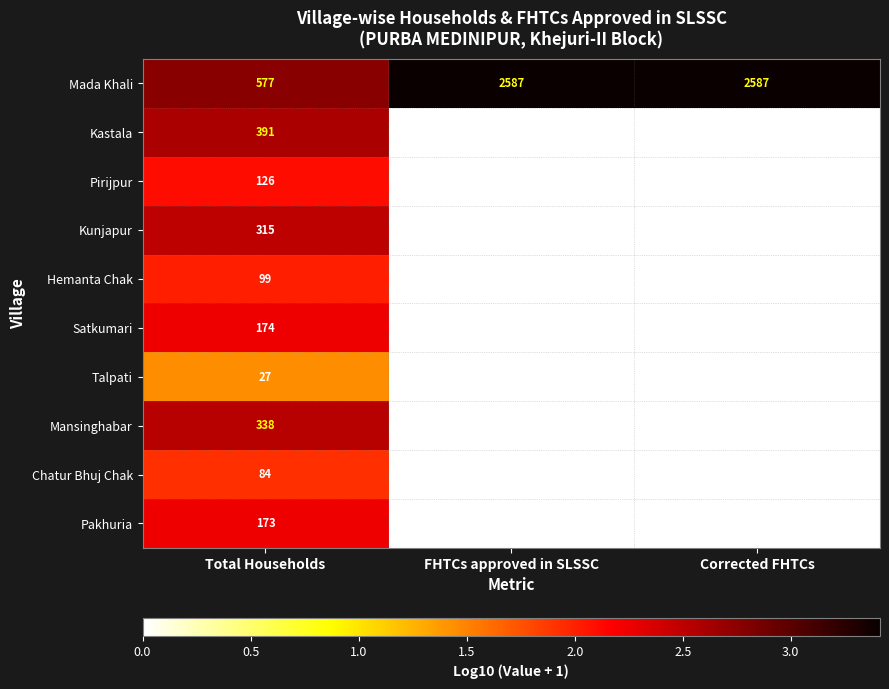

What is the spread (max minus min) of values at FHTCs approved in SLSSC?

2587